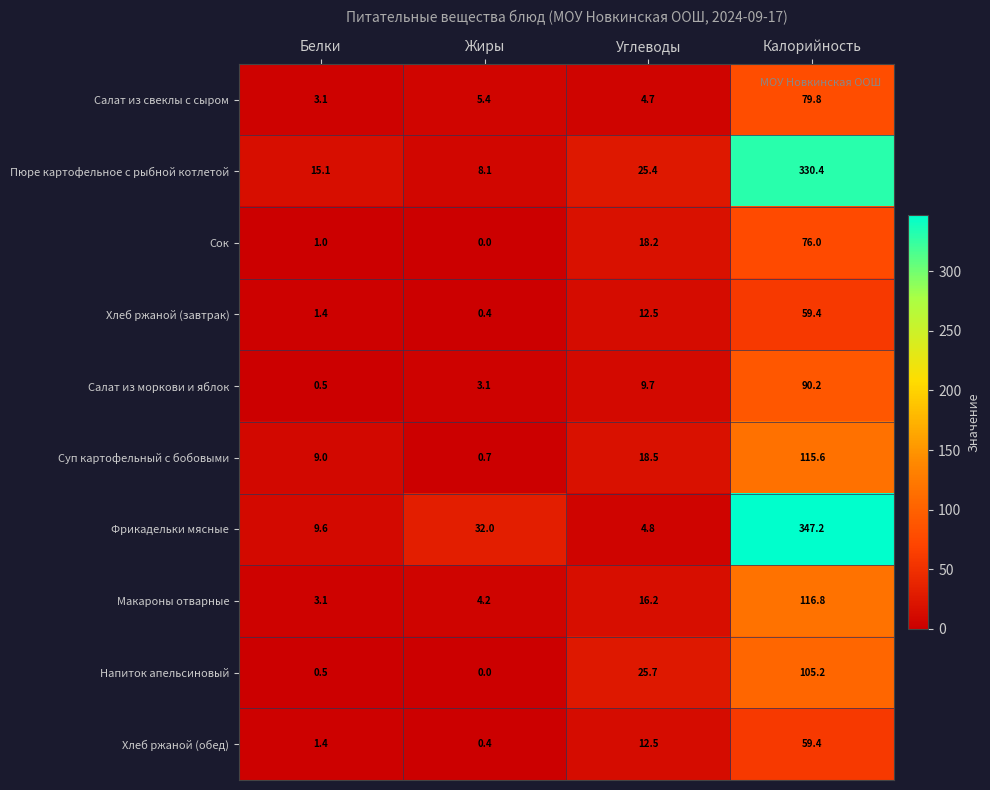

What is the total value across all series at Белки?

44.7